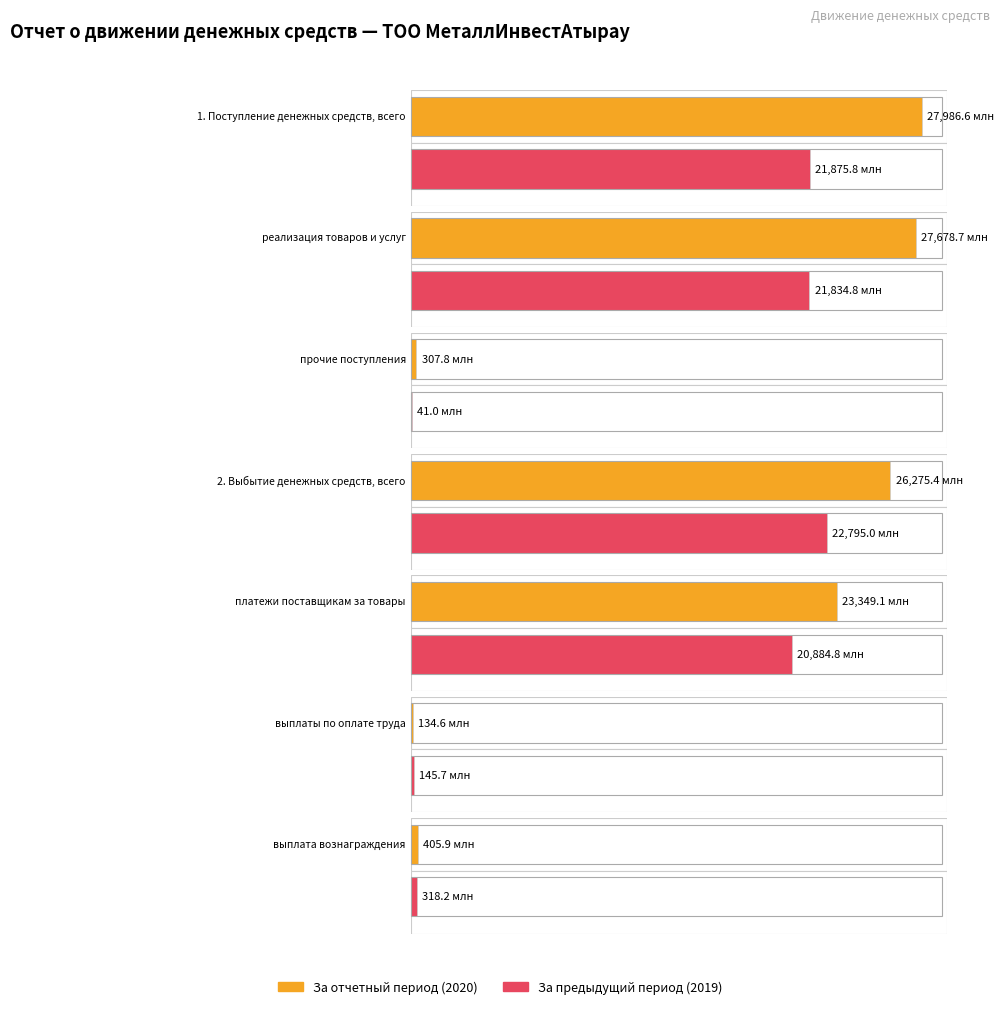

What is the lowest value of the За отчетный период series?

134608621.0